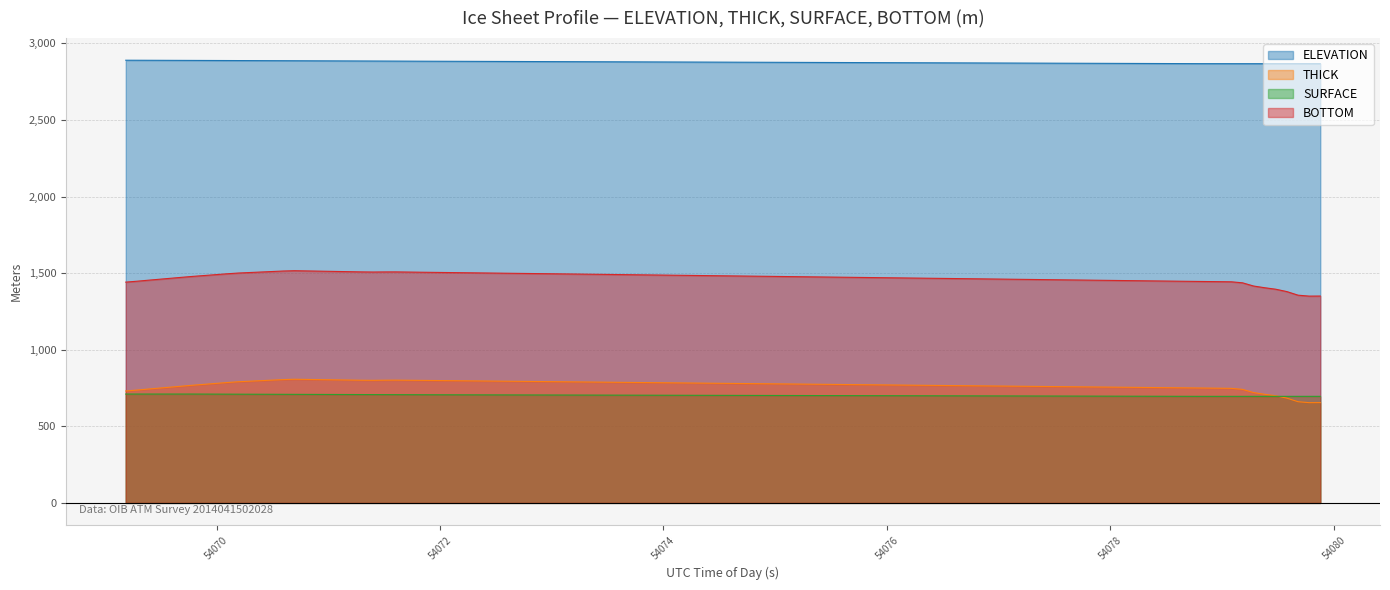

Which series has the largest total across all categories?

ELEVATION